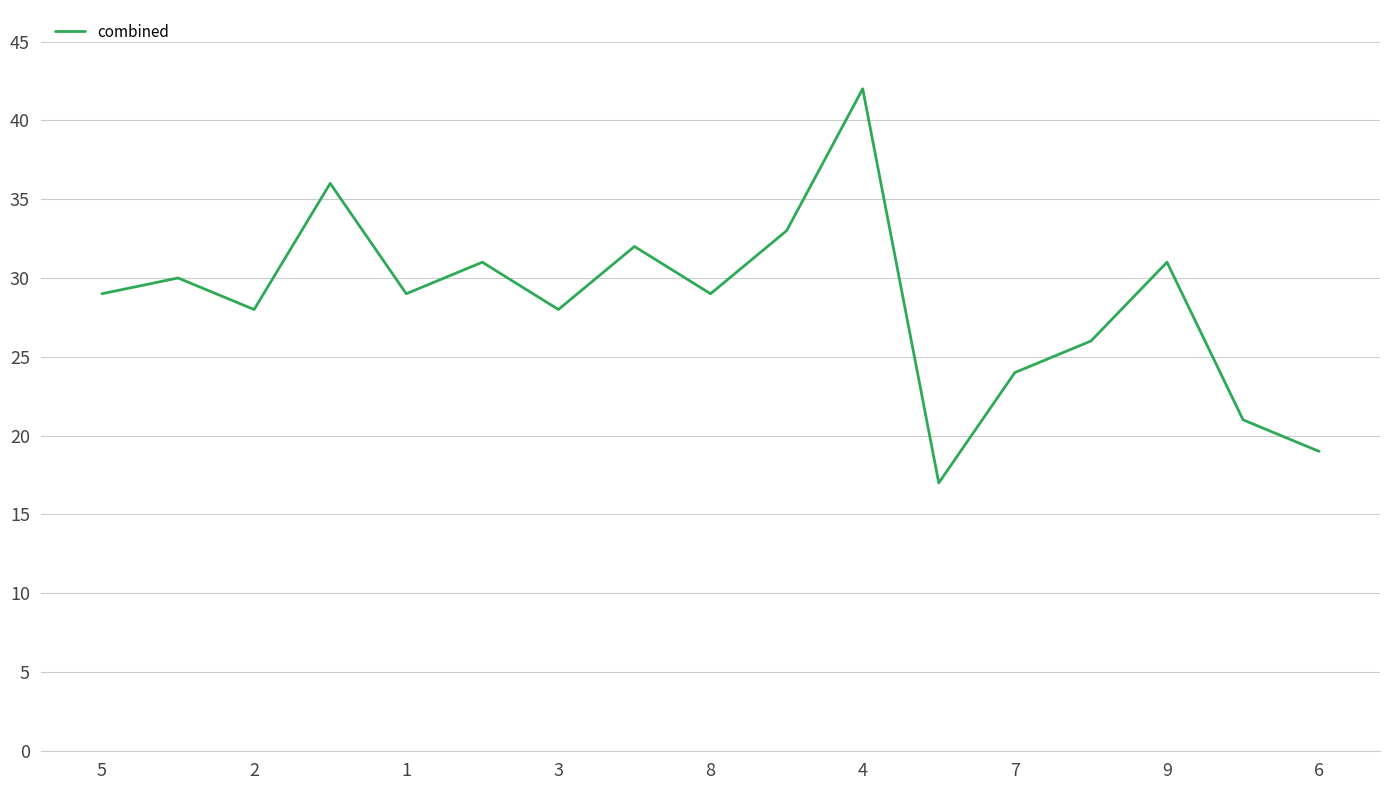

What is the difference between the maximum and minimum values?

25